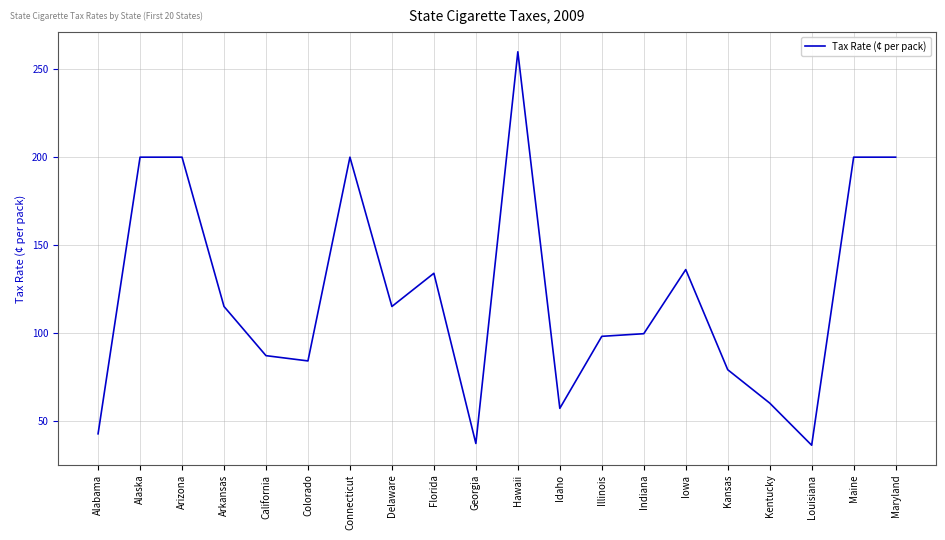

The value at Alabama is 21.5. True or false?

False